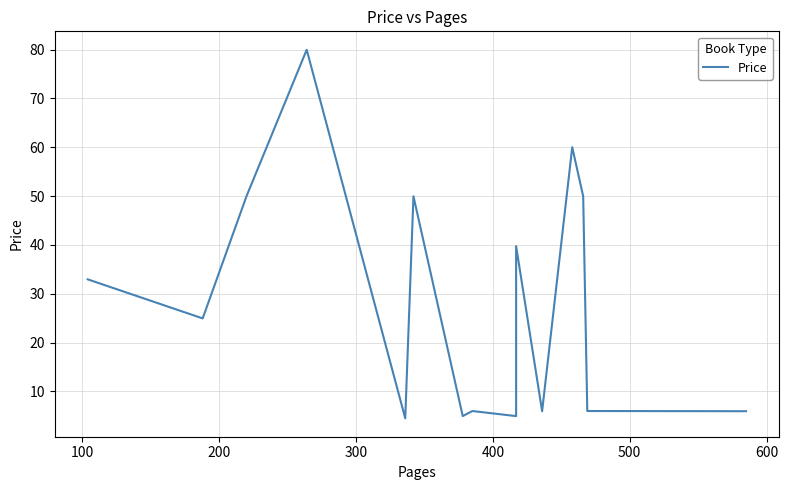

Does the chart have visible grid lines?

Yes